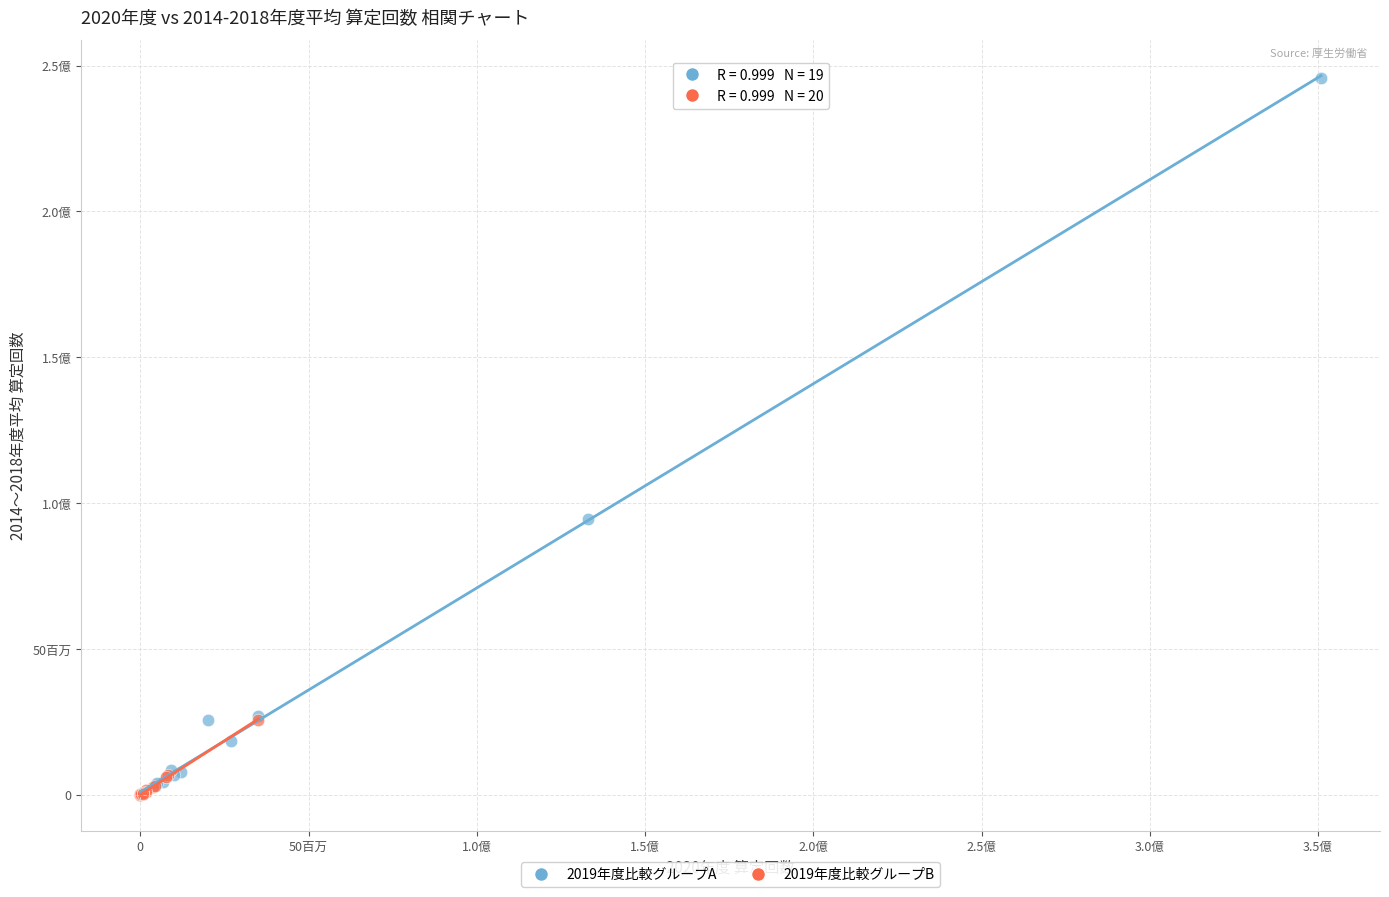

What are all the series names shown in the legend?

2019年度比較グループA, 2019年度比較グループB